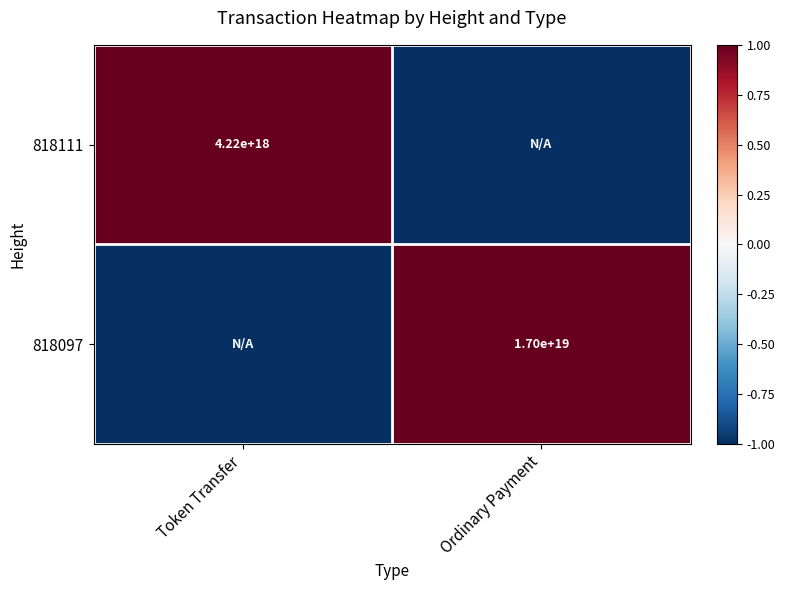

The value of 818097 at Ordinary Payment is 17000000000000000000. True or false?

True